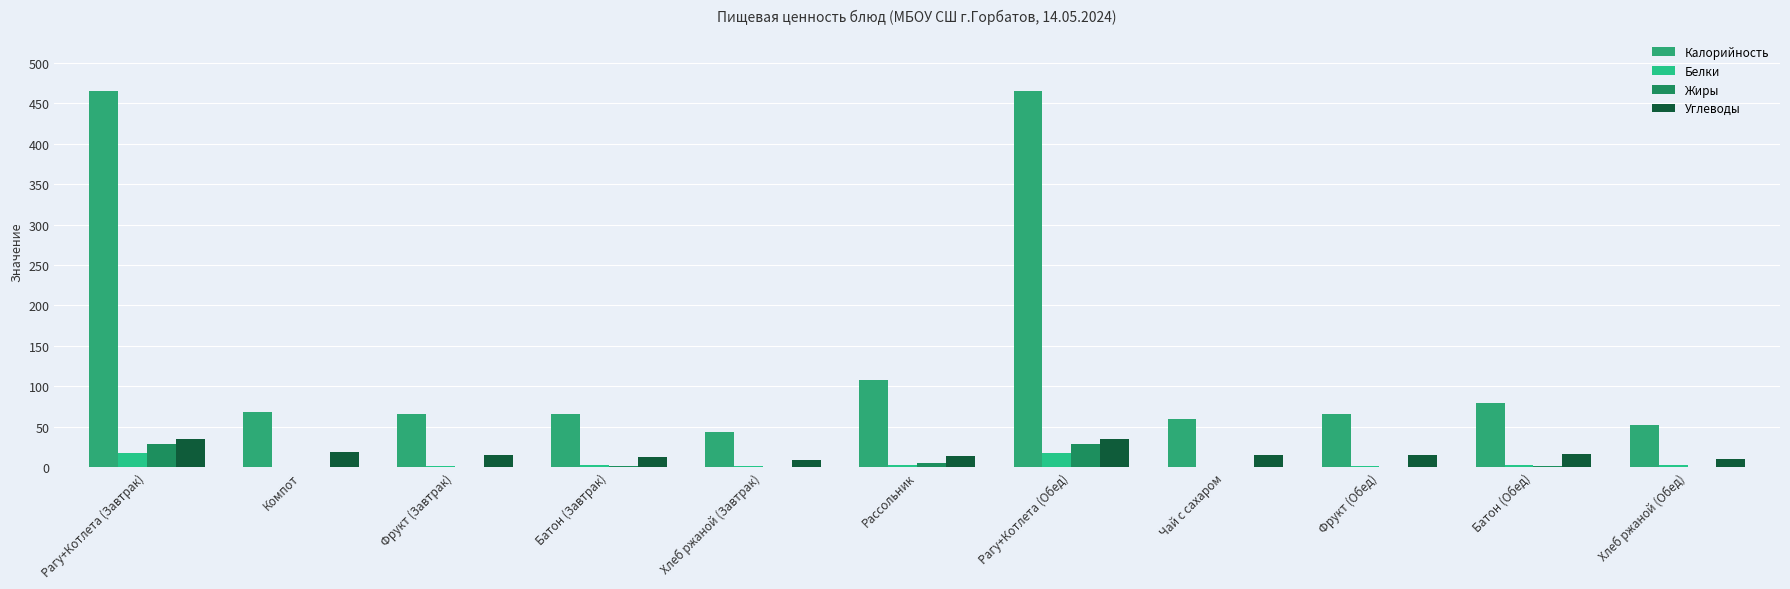

At which category is the sum across all series the highest?

Рагу+Котлета (Завтрак)